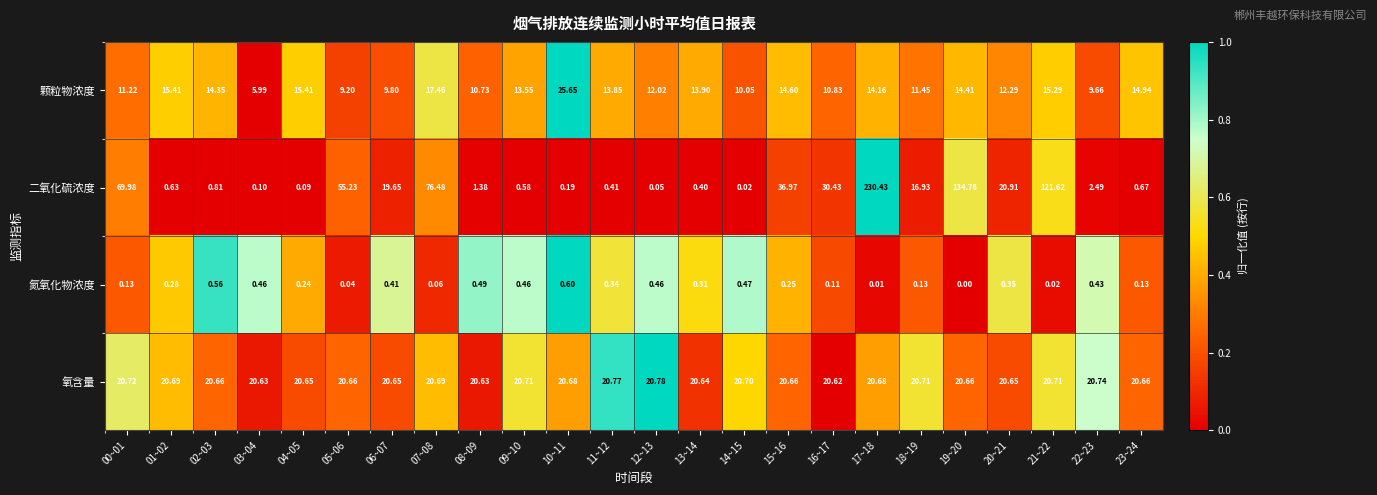

Is the value of 颗粒物浓度 at 20~21 greater than the value of 二氧化硫浓度 at 03~04?

Yes